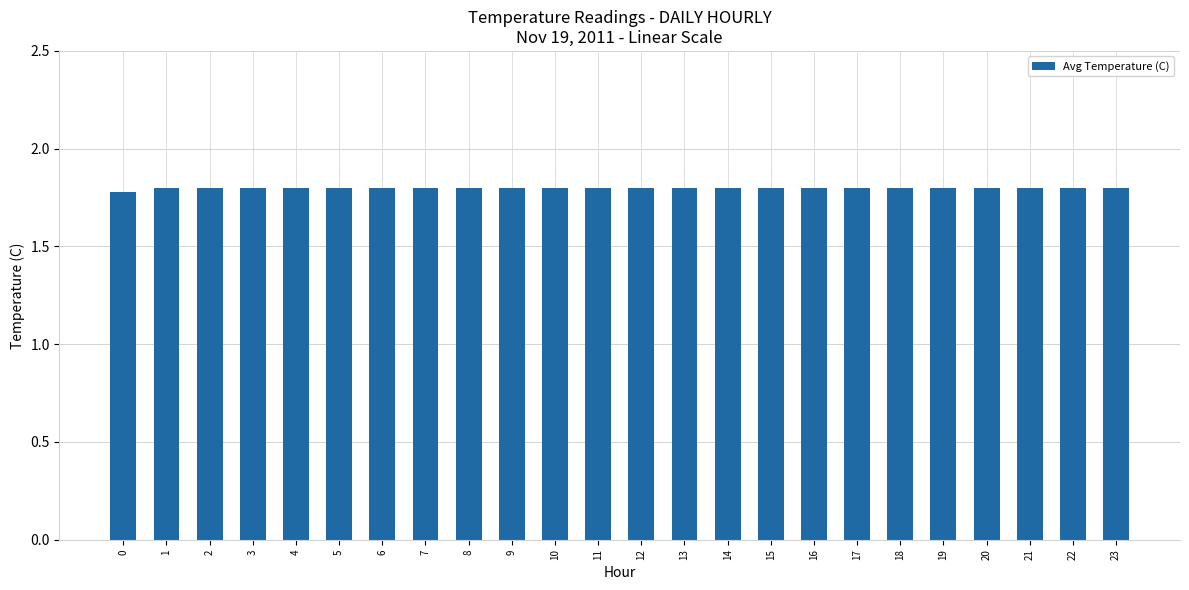

Reading left to right, what are all the values shown in this chart?

0=1.8	1=1.8	2=1.8	3=1.8	4=1.8	5=1.8	6=1.8	7=1.8	8=1.8	9=1.8	10=1.8	11=1.8	12=1.8	13=1.8	14=1.8	15=1.8	16=1.8	17=1.8	18=1.8	19=1.8	20=1.8	21=1.8	22=1.8	23=1.8